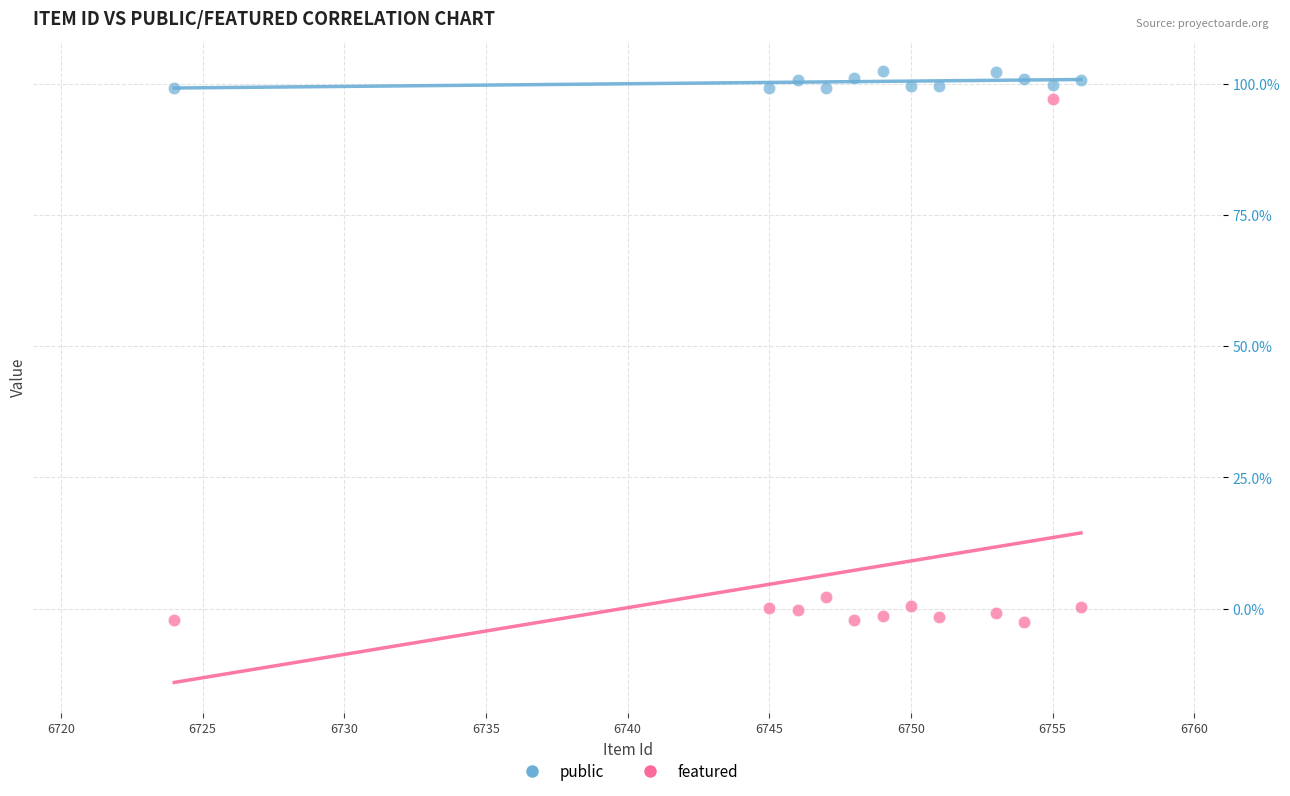

What are all the series names shown in the legend?

public, featured